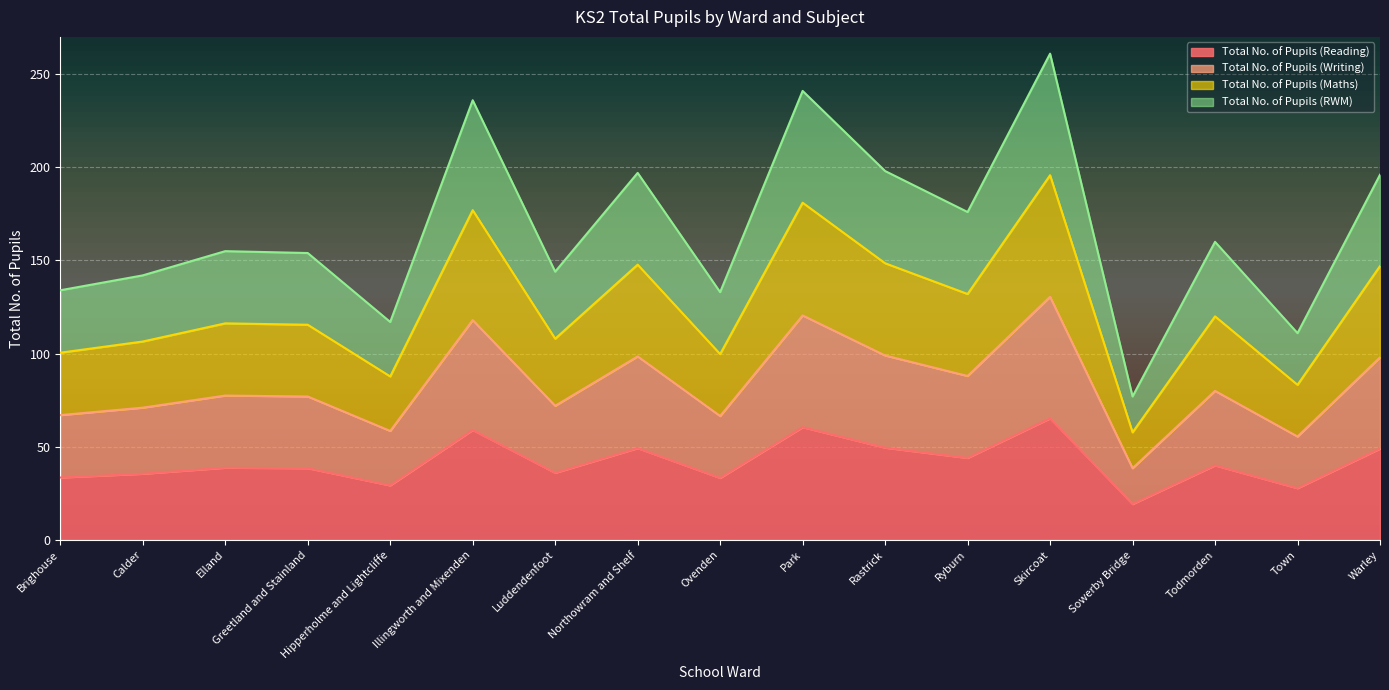

What is the greatest value displayed?

261.0